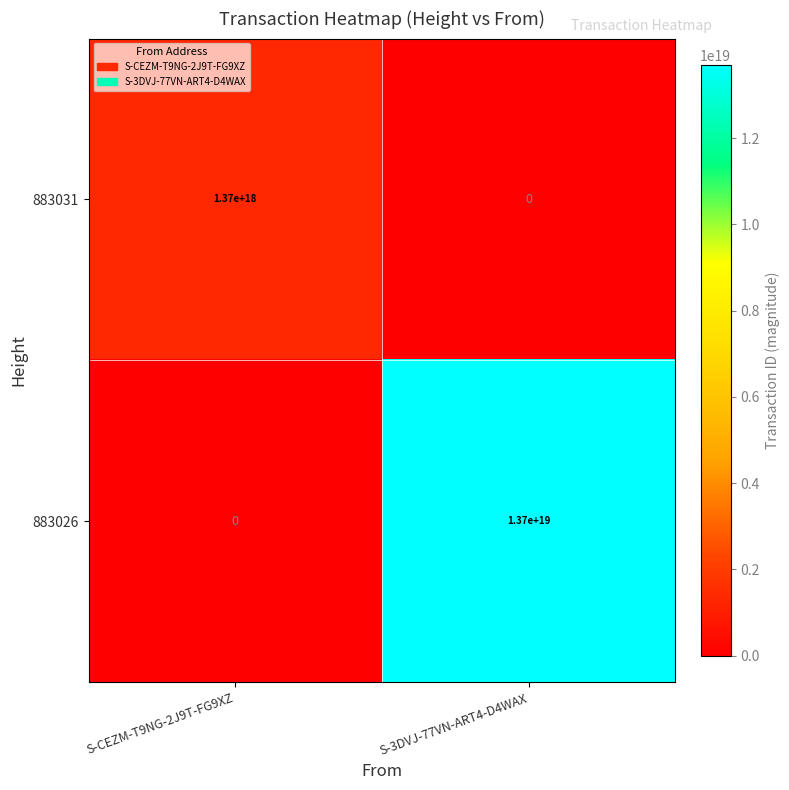

At which category is the sum across all series the highest?

S-3DVJ-77VN-ART4-D4WAX